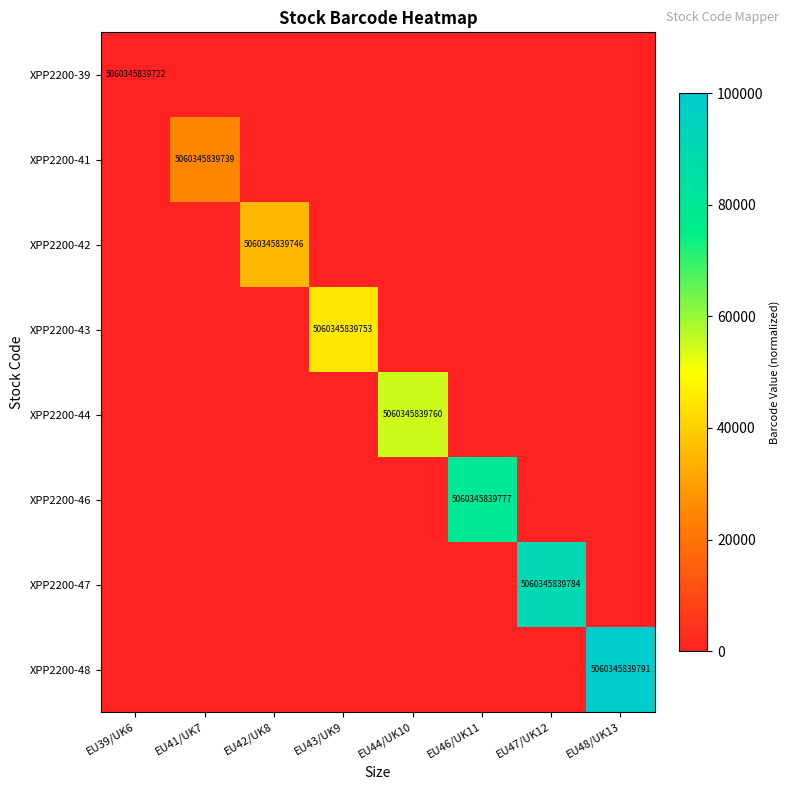

Is it true that XPP2200-43 equals 5060345839753 at EU43/UK9?

True